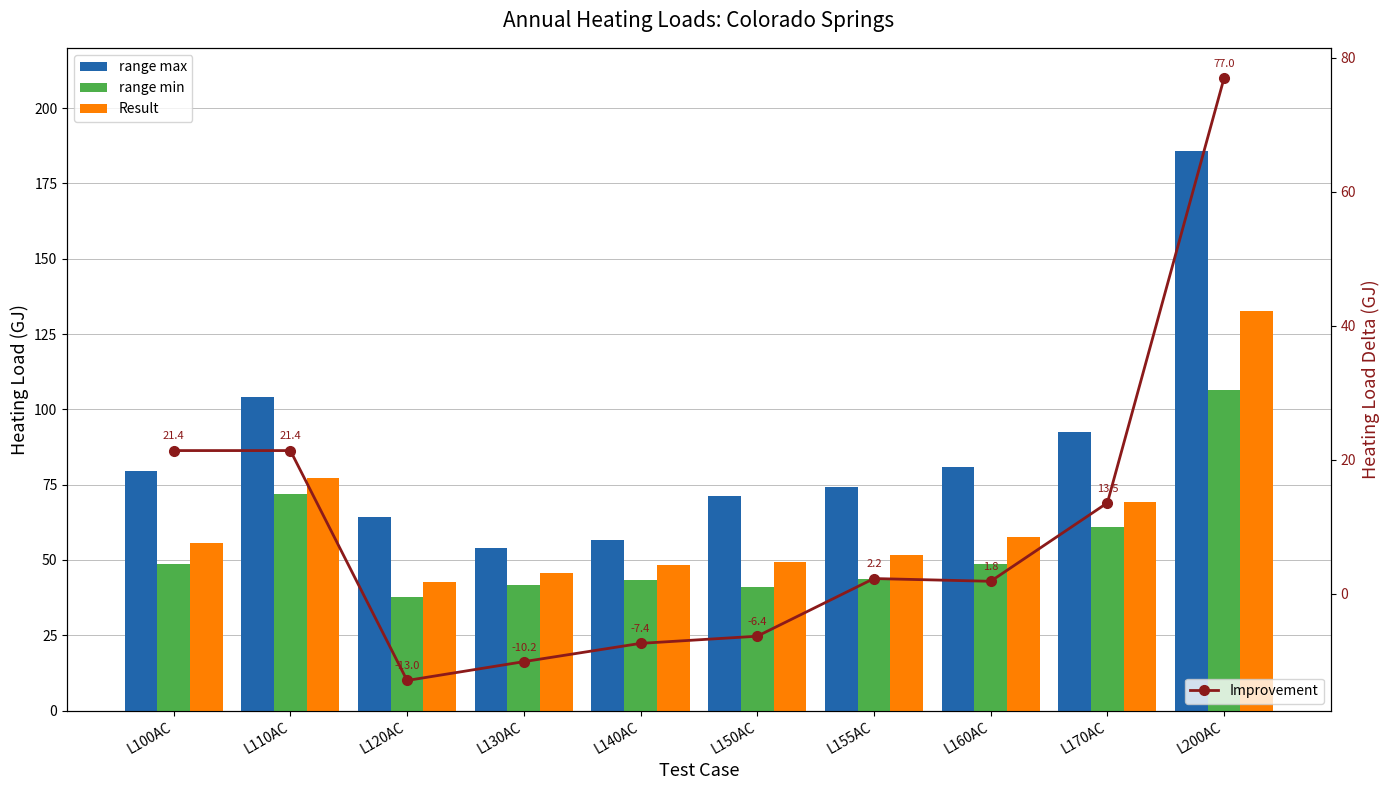

Is the value of range max at L100AC greater than the value of Improvement at L110AC?

Yes